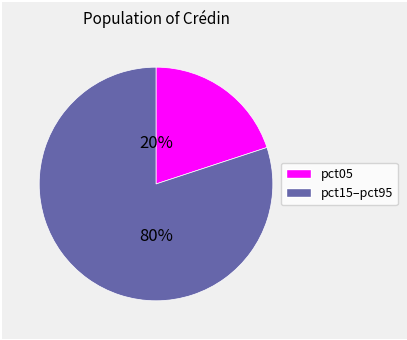

Between pct05 and pct15–pct95, which is larger?

pct15–pct95